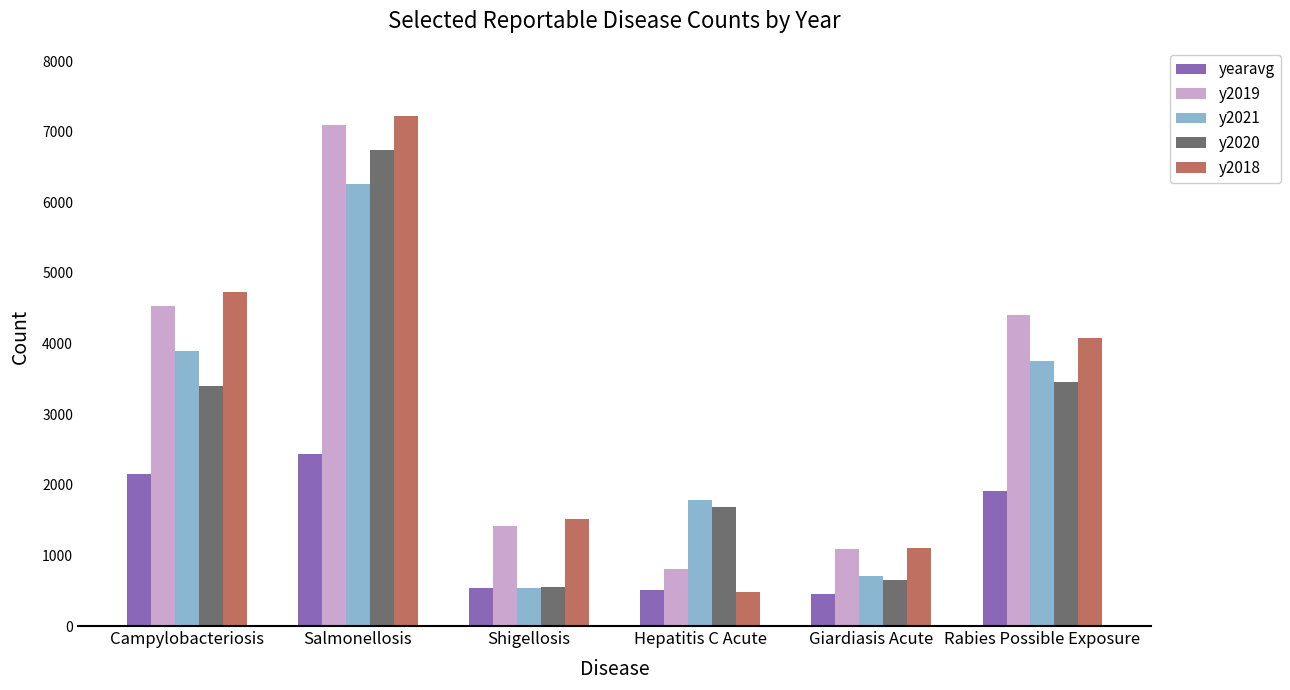

Is it true that y2020 equals 6738.0 at Salmonellosis?

True